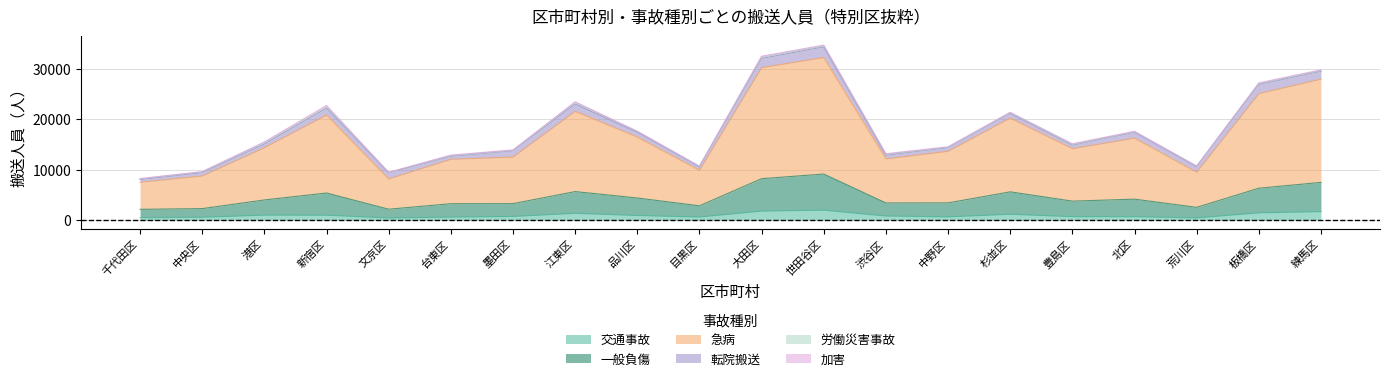

Which series has the largest total across all categories?

急病